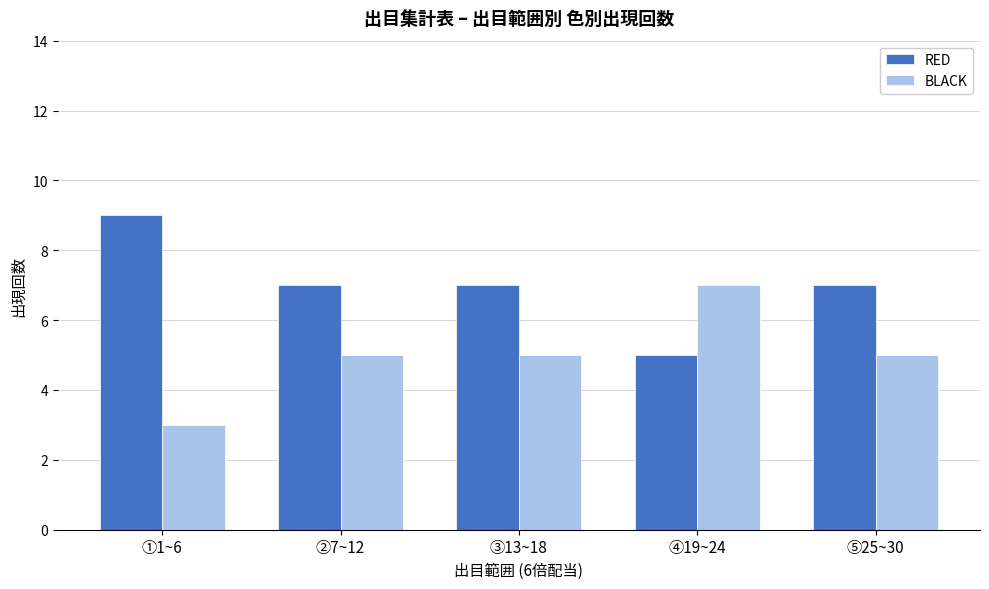

How many series are shown in this chart?

2